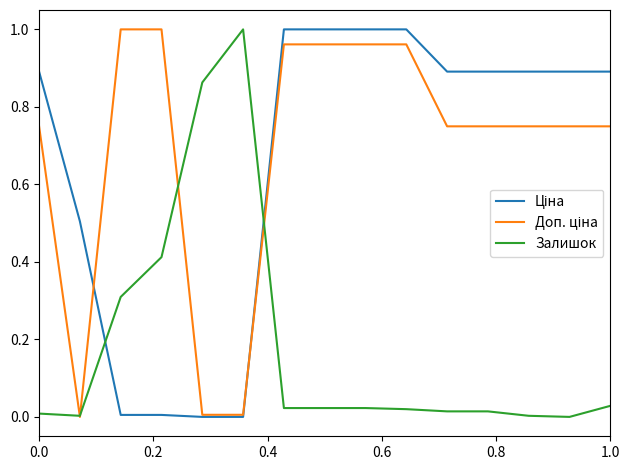

True or false: Доп. ціна and Ціна cross at least once.

True